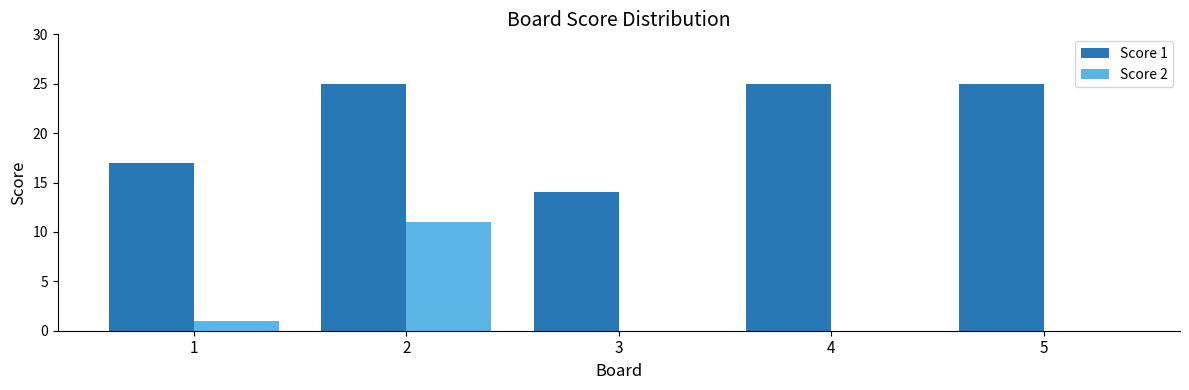

Which series changed the most between 2 and 4?

Score 2